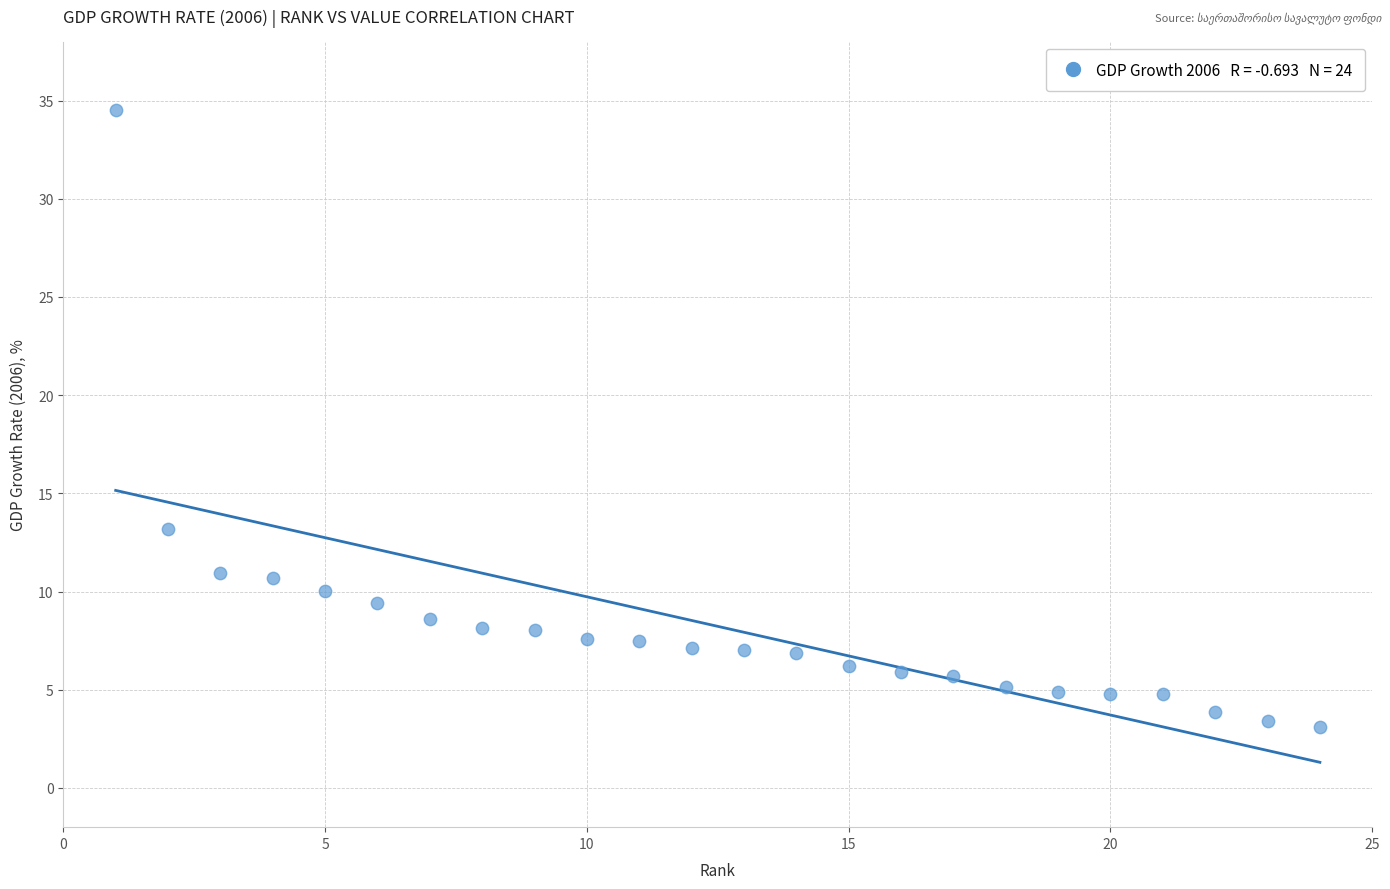

What Y value in the scatter plot is closest to 18?

13.2